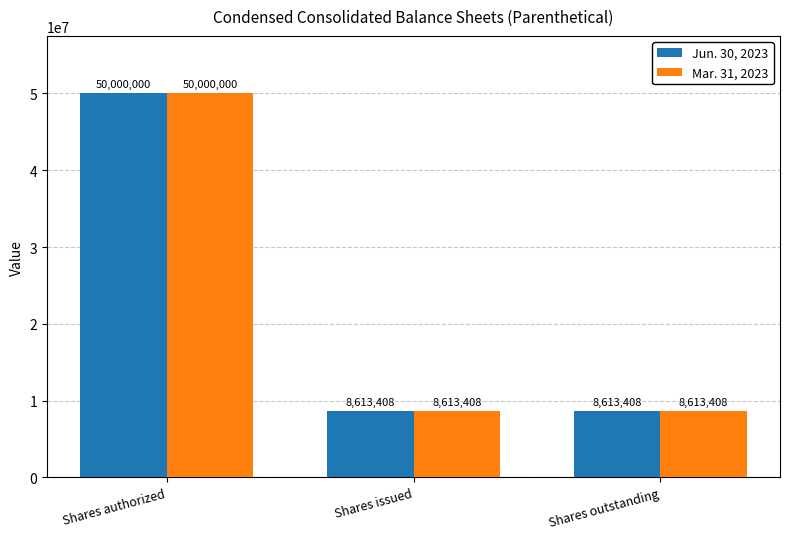

What is the total value across all series at Shares authorized?

100000000